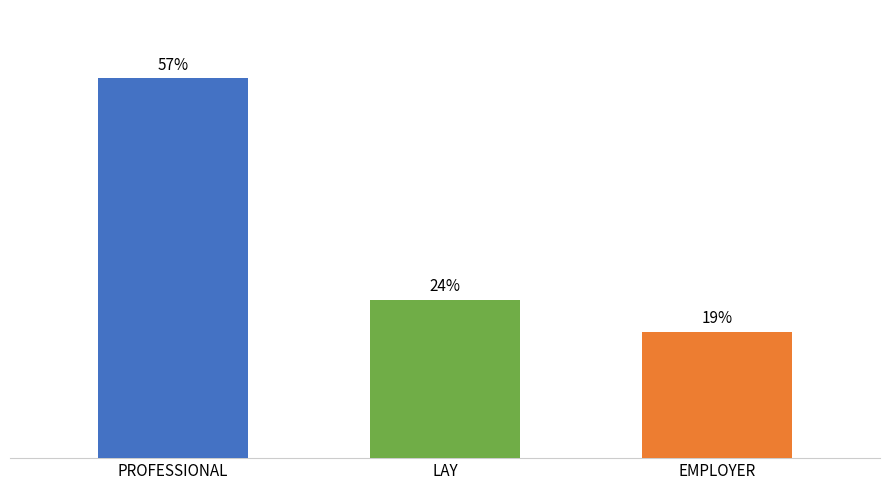

Which has a higher value, LAY or EMPLOYER?

LAY